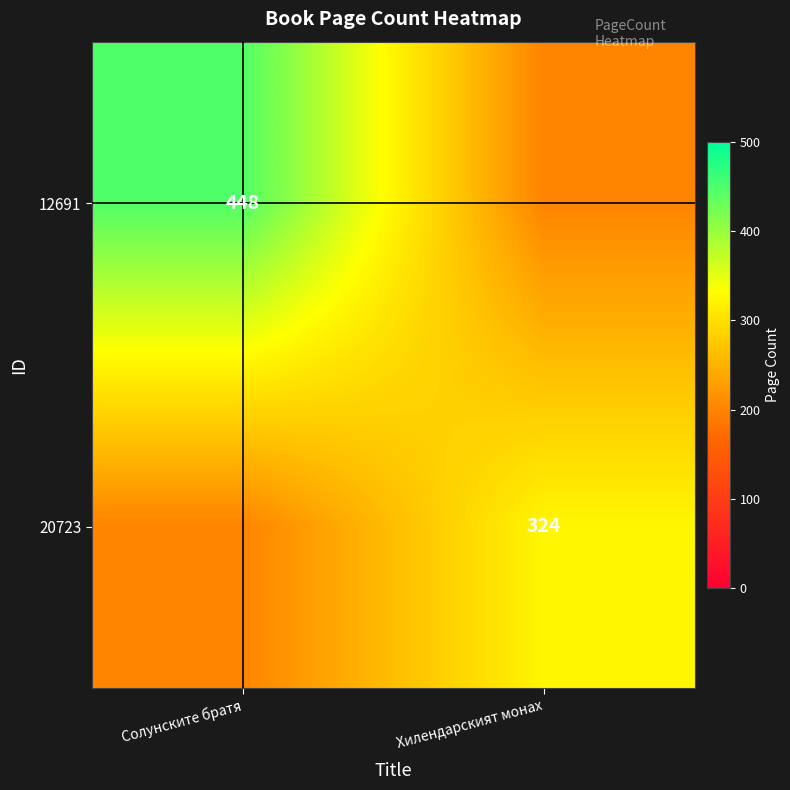

Is it true that 12691 equals 448 at Солунските братя?

True